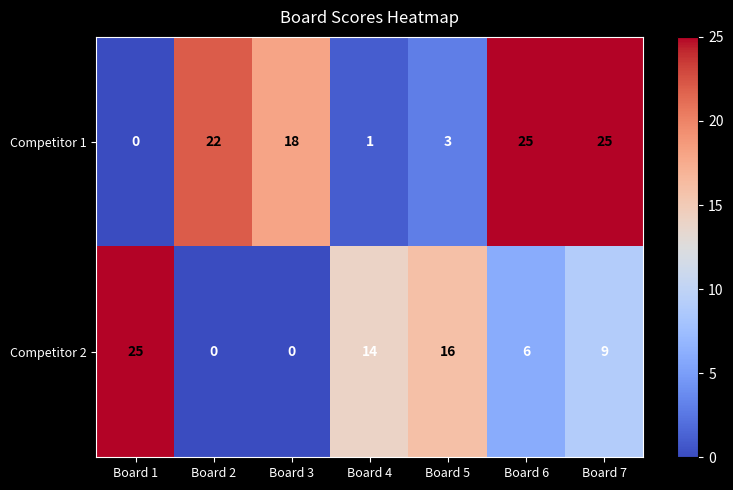

What is the difference between the highest and lowest values at Board 6?

19